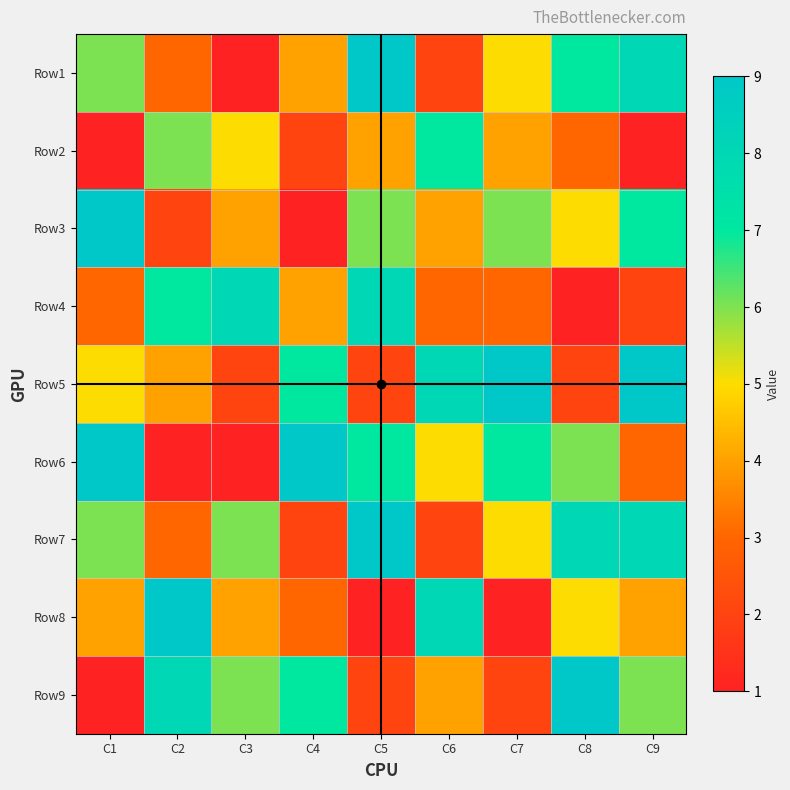

Between C4 and C5, which is larger?

C5